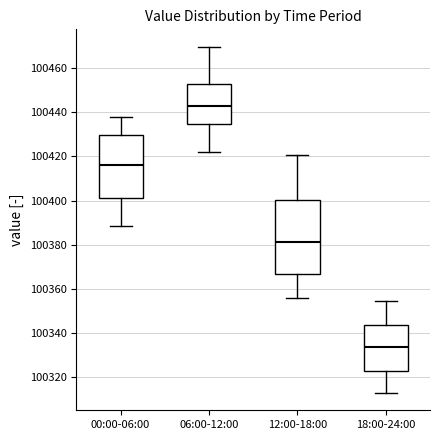

Where is the upper edge of the box for 06:00-12:00 on the y-axis? The values are not printed on the chart, so give them approximately, as read against the axis.

100452